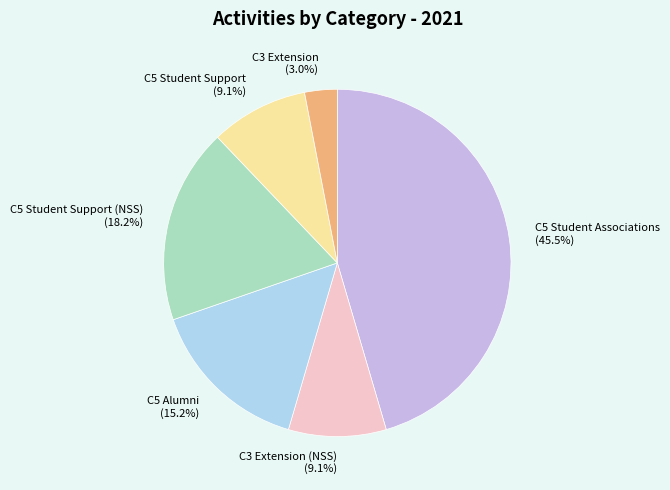

To the nearest percent, what is the difference between the largest and smallest slice percentages?

42%